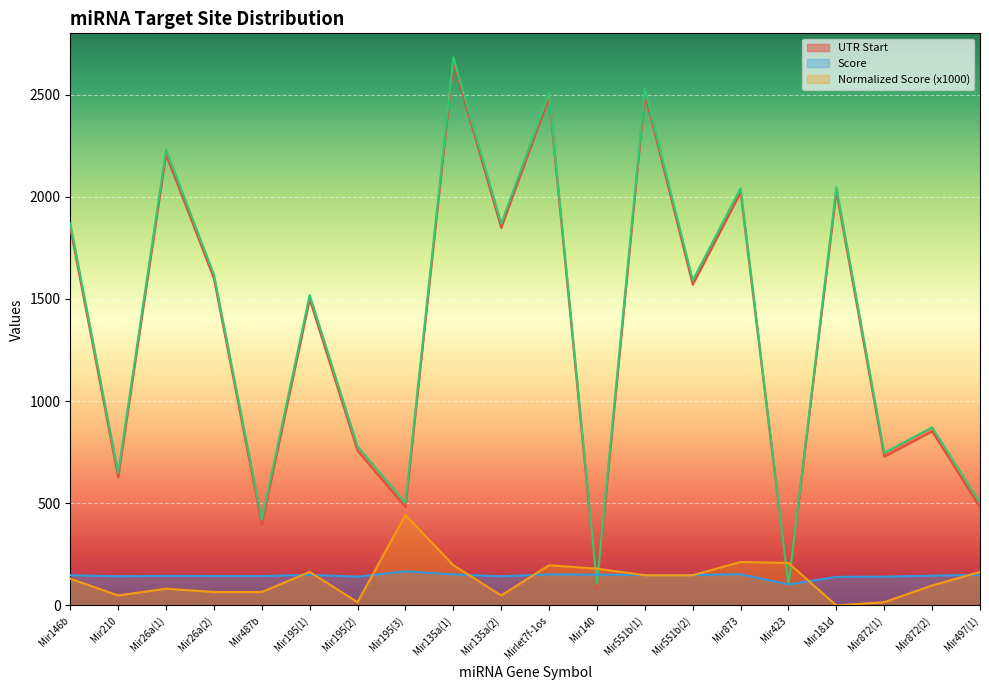

Between which two adjacent categories do UTR End and Normalized Score first intersect?

Mirlet7f-1os and Mir140